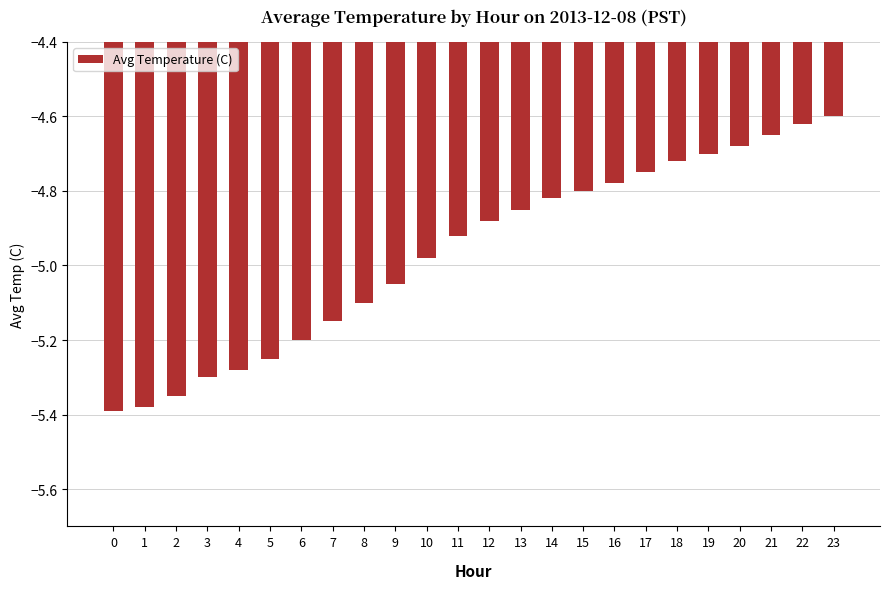

Between 15 and 6, which is larger?

15